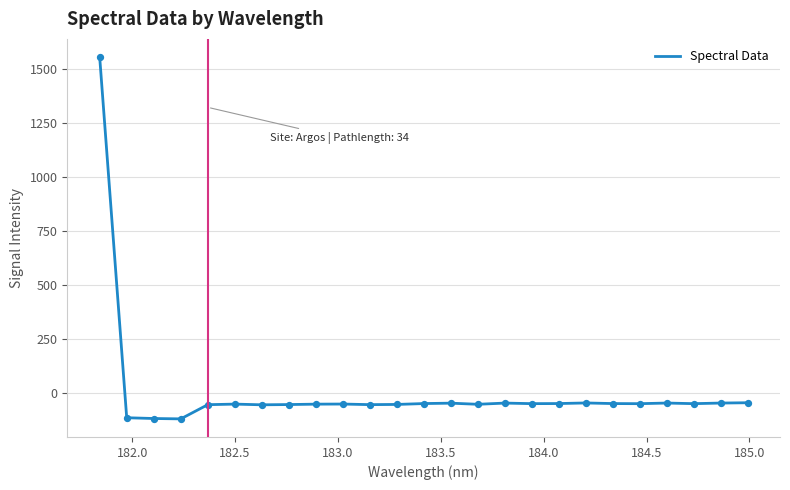

What is the difference between the maximum and minimum values?

1678.1